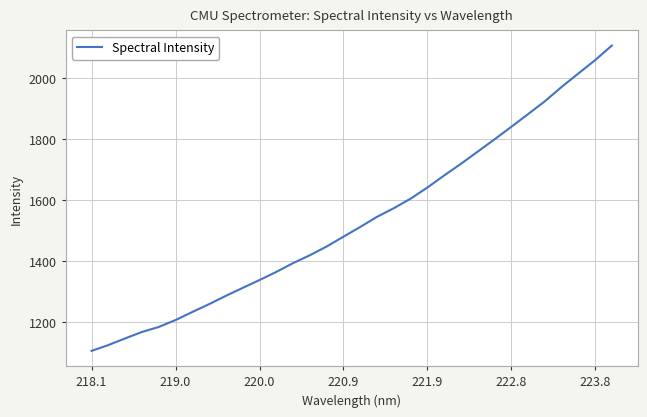

Reading left to right, transcribe all the data shown in this chart.

1105.4	1124.5	1146.3	1167.4	1183.8	1206.5	1232.8	1258.7	1286.0	1311.9	1337.5	1364.2	1393.1	1418.9	1447.5	1479.6	1511.5	1544.7	1572.9	1604.2	1640.6	1680.1	1718.3	1758.3	1798.3	1839.4	1881.1	1923.0	1970.0	2014.2	2057.9	2105.8